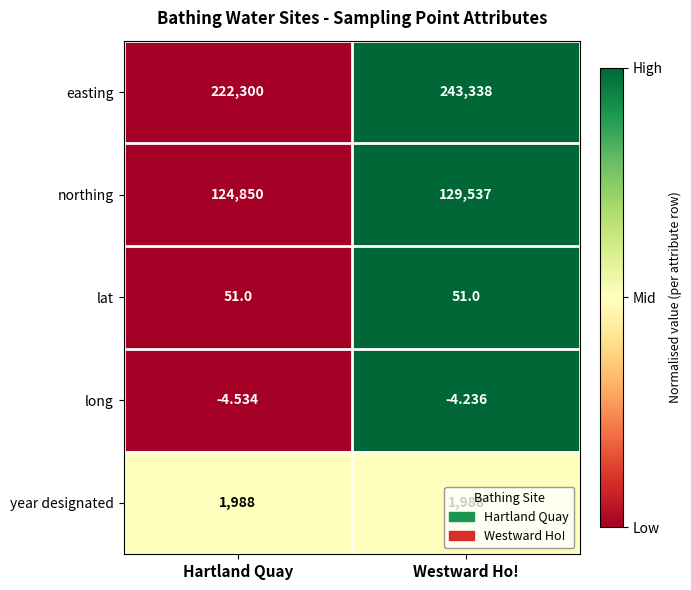

Which series has the widest spread of values?

easting